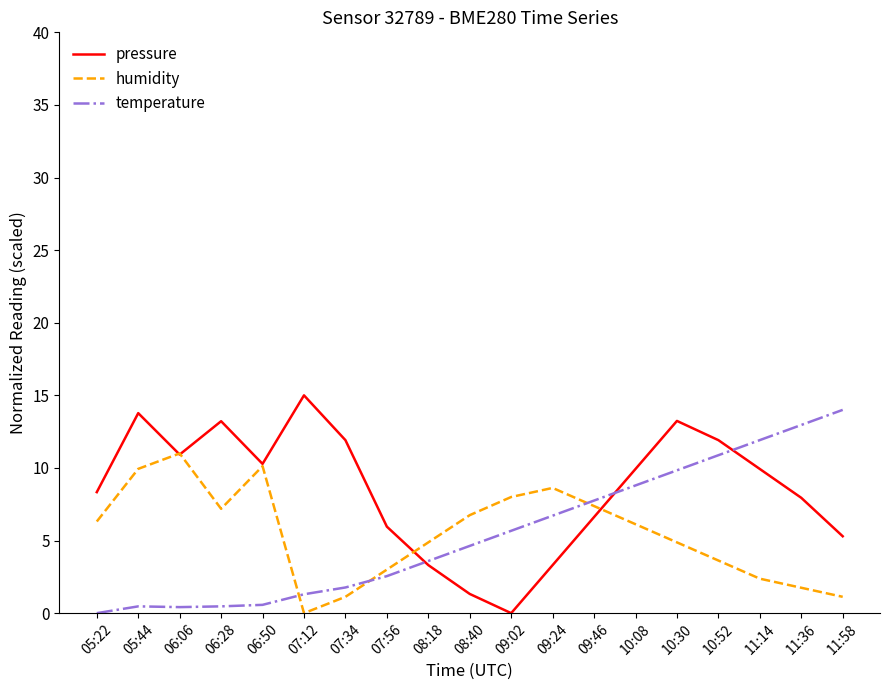

After their last crossing, which series has the higher values: humidity or temperature?

temperature